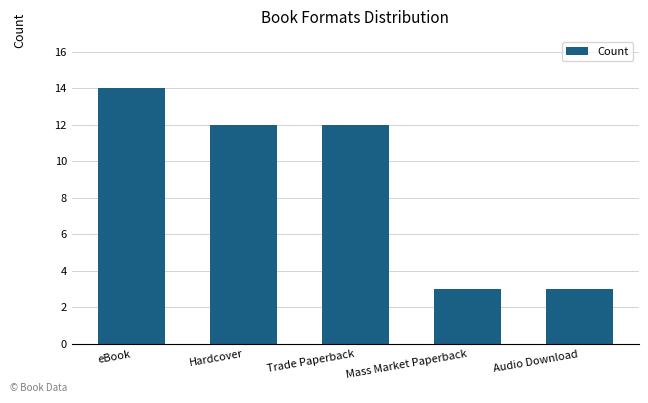

How many values are below 12?

2